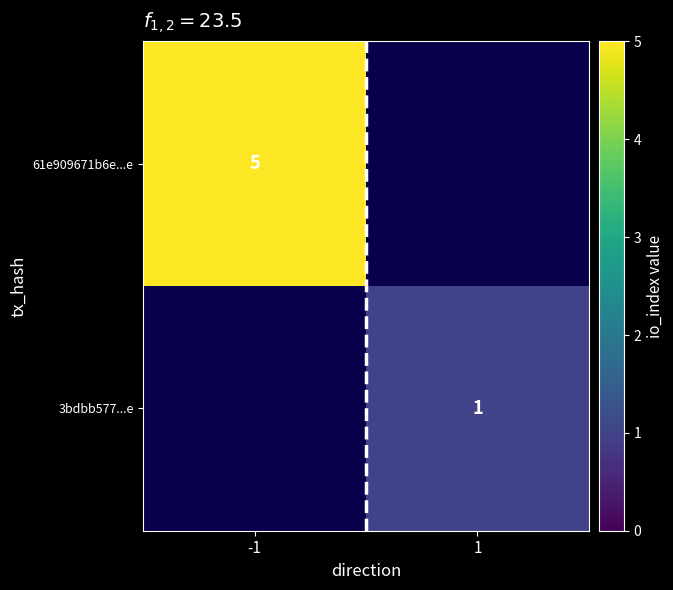

Is it true that 61e909671b6e...e equals 5 at -1?

True